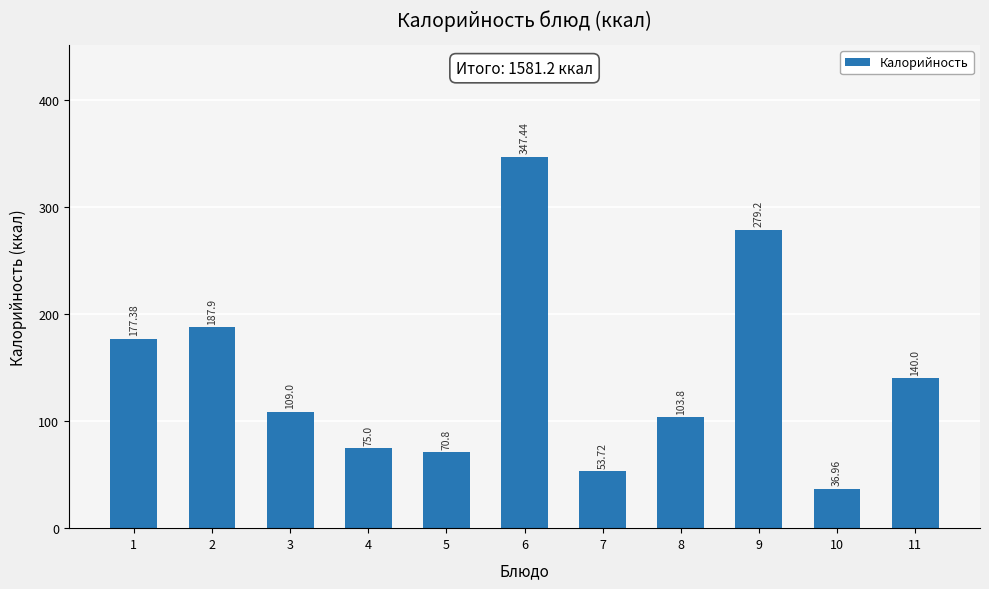

What is the value of the 11th bar from the left?

140.0